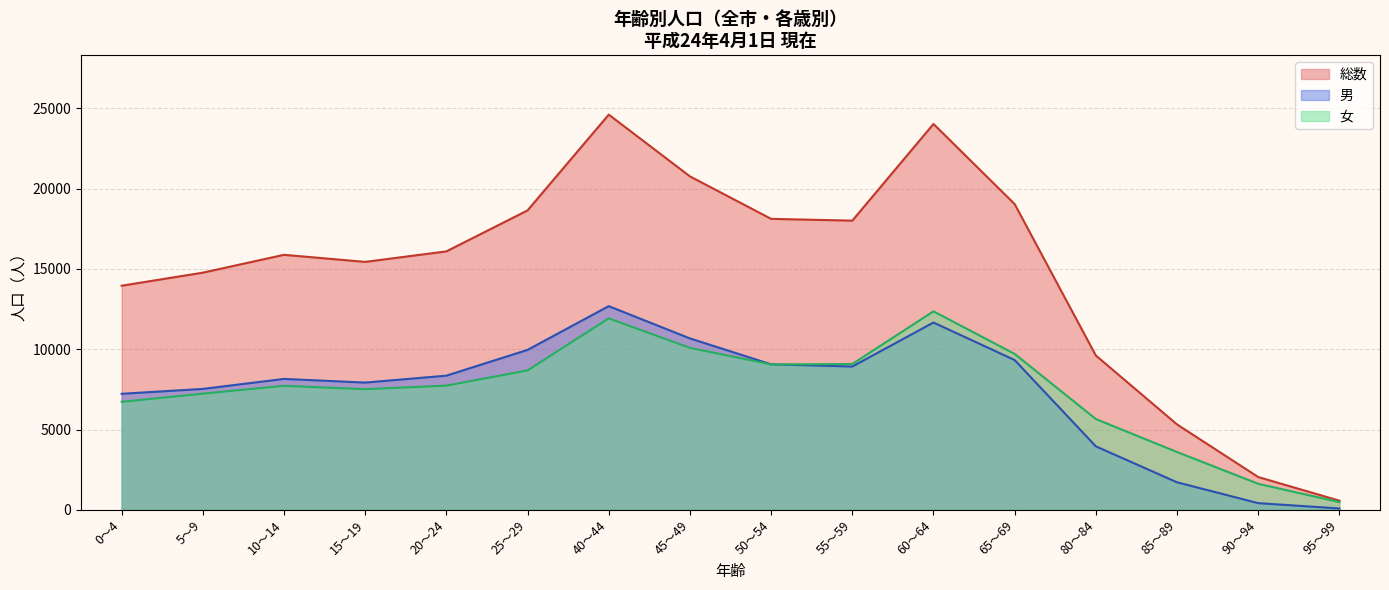

At which category does the chart reach its peak across all series?

40～44